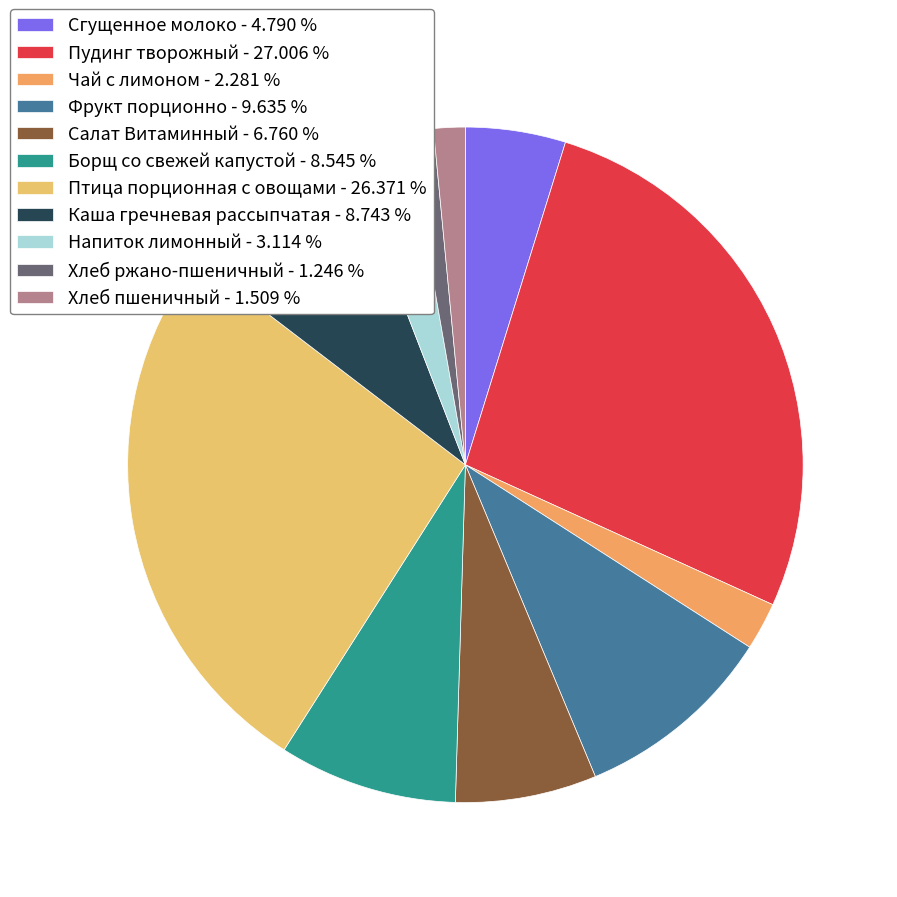

The Хлеб ржано-пшеничный slice represents 1% of the pie. True or false?

True